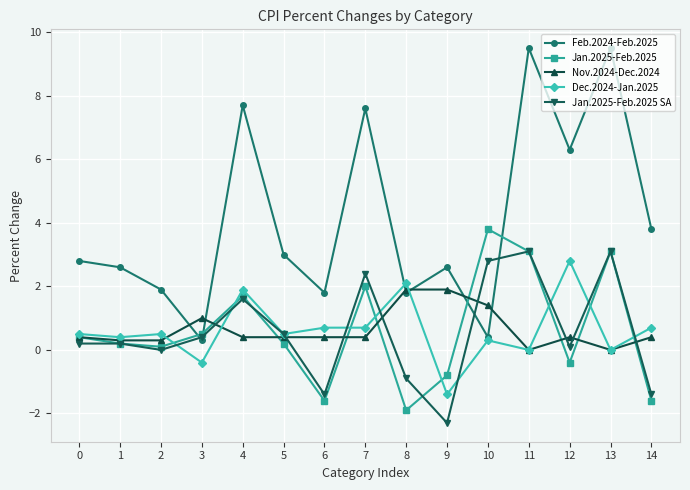

Where is the first local maximum for Jan.2025-Feb.2025?

4